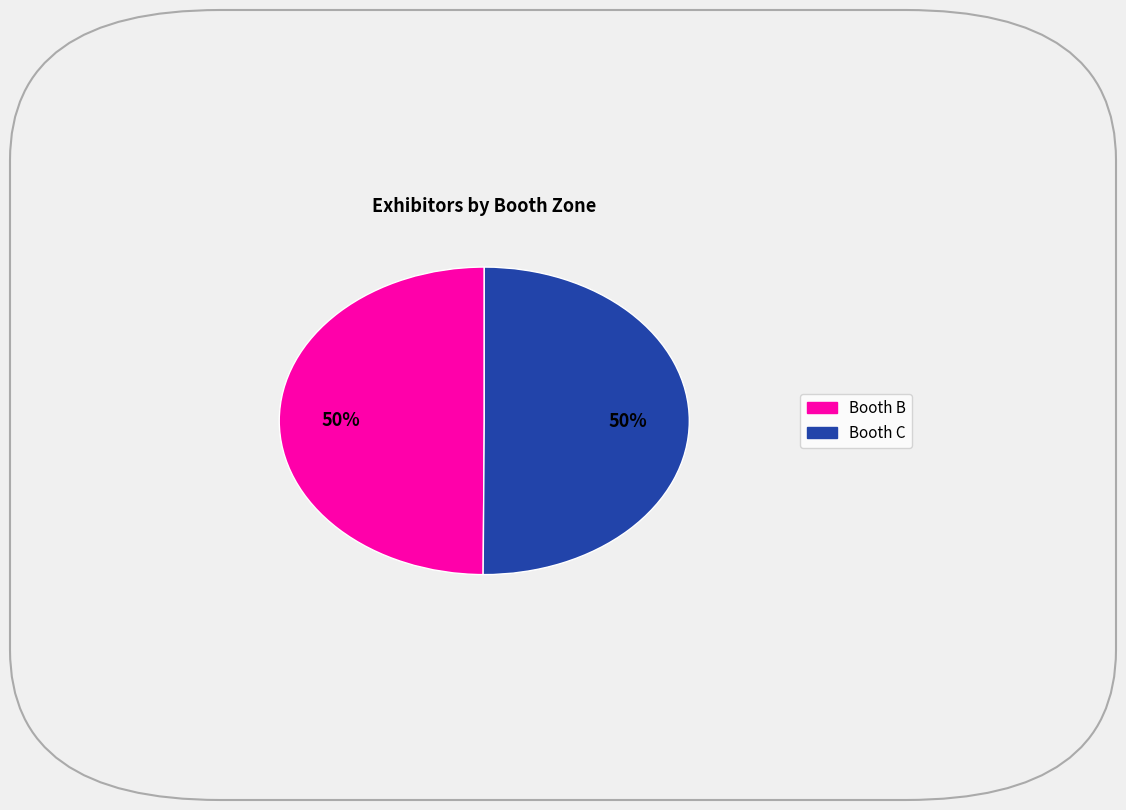

To the nearest percent, what is the average slice percentage?

50%